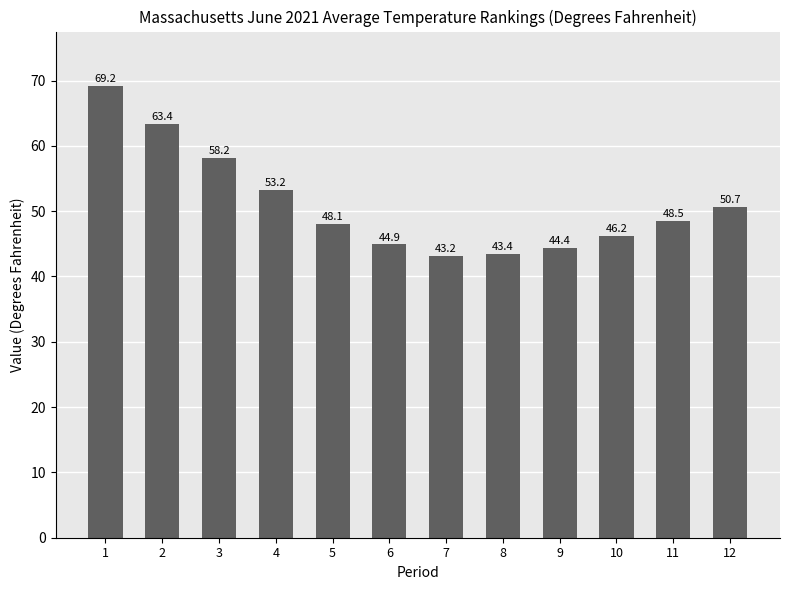

True or false: the data shows 27.0 at 11.

False